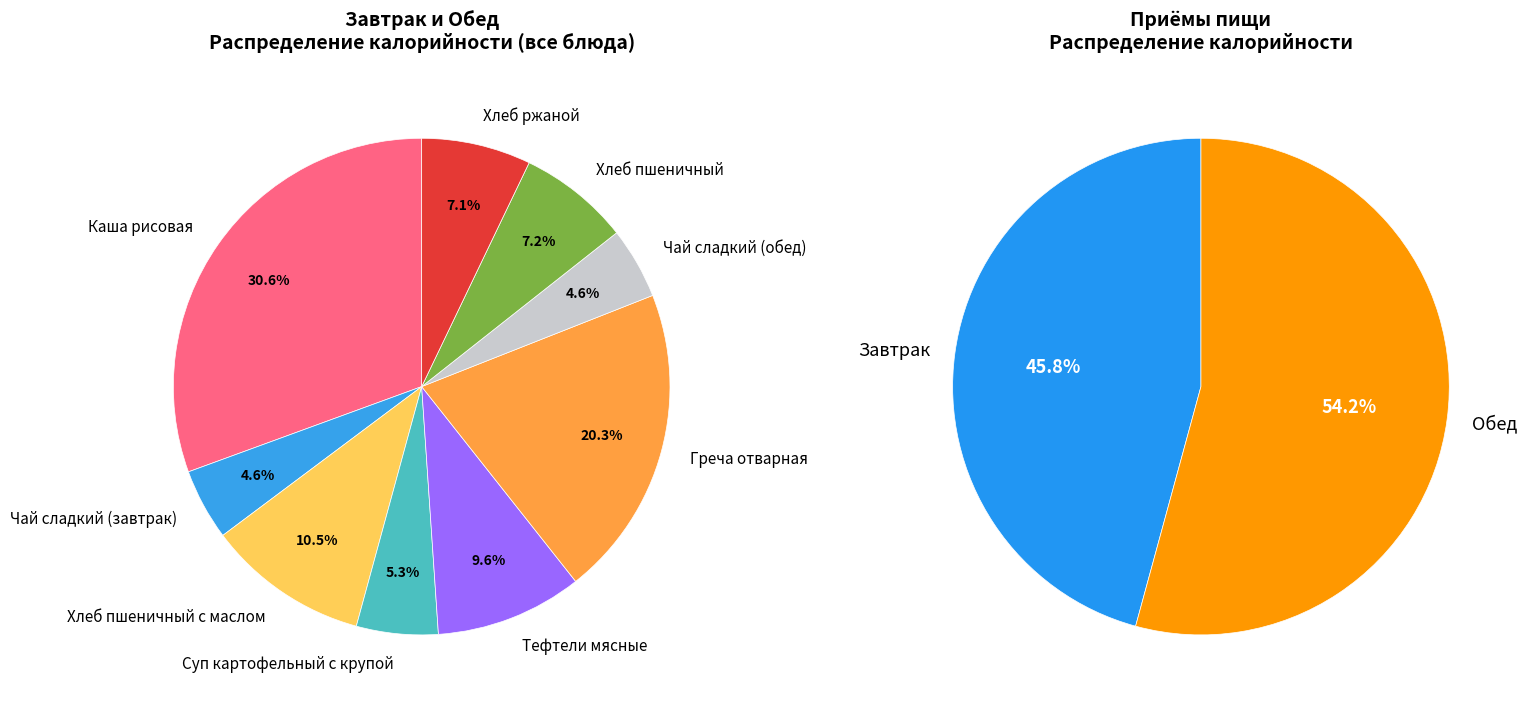

Is there a majority slice in this chart?

No